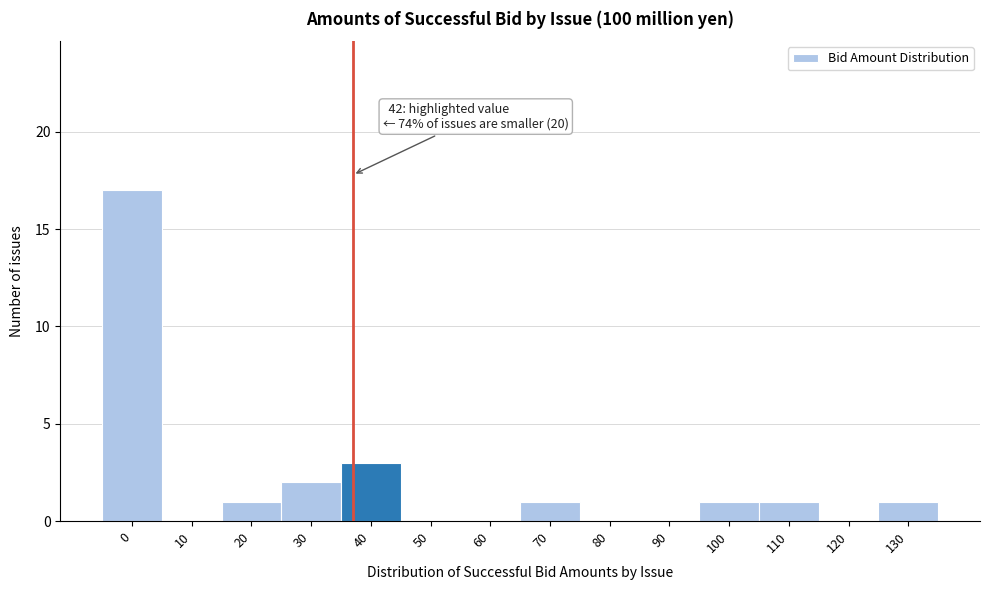

Reading right to left, list all the values displayed in this chart.

130=1	120=0	110=1	100=1	90=0	80=0	70=1	60=0	50=0	40=3	30=2	20=1	10=0	0=17